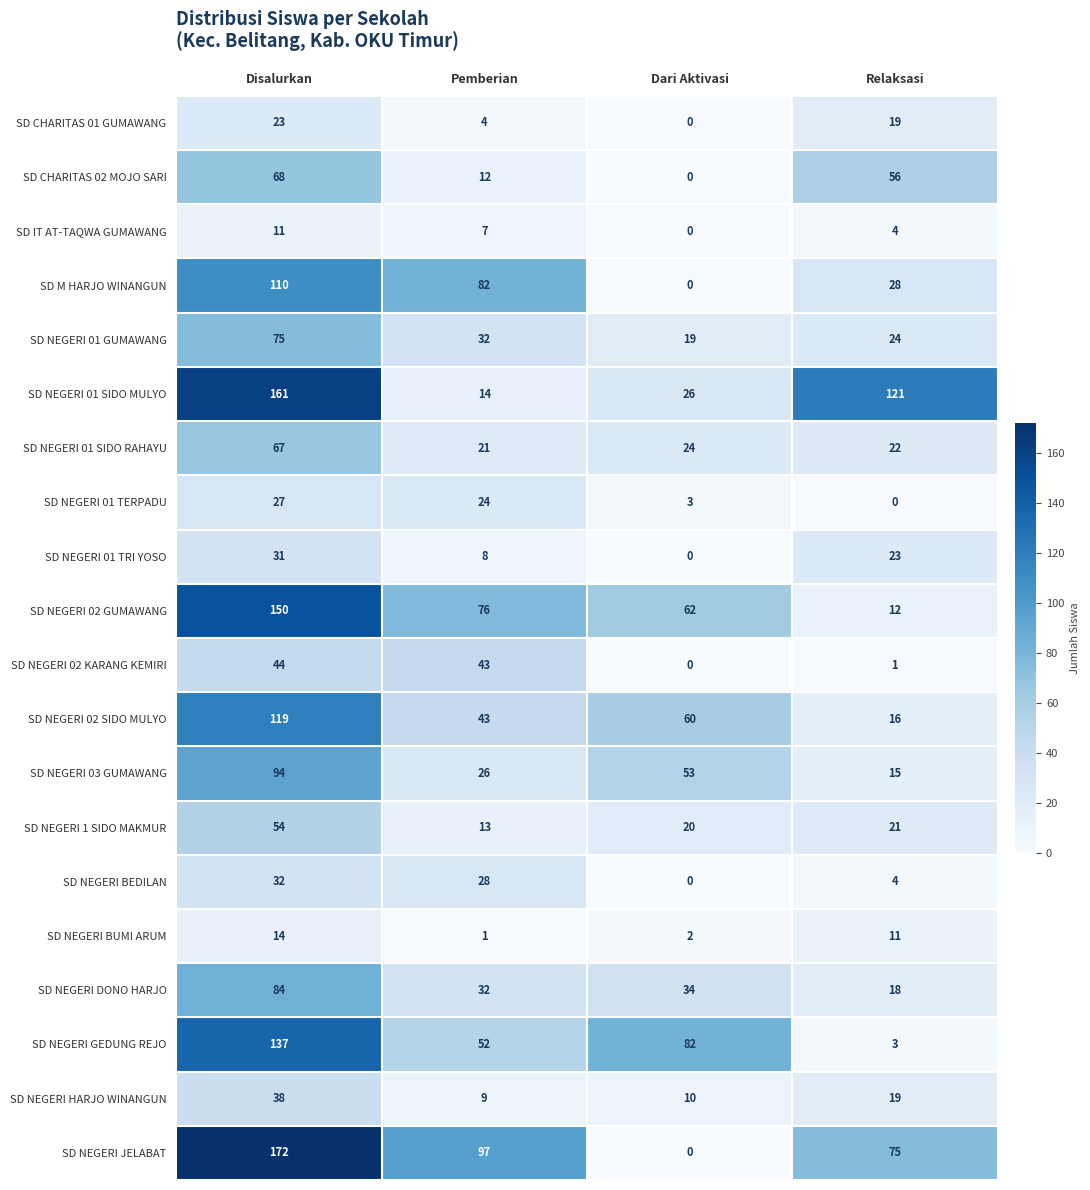

List the series in order of their peak value, lowest first.

SD IT AT-TAQWA GUMAWANG, SD NEGERI BUMI ARUM, SD CHARITAS 01 GUMAWANG, SD NEGERI 01 TERPADU, SD NEGERI 01 TRI YOSO, SD NEGERI BEDILAN, SD NEGERI HARJO WINANGUN, SD NEGERI 02 KARANG KEMIRI, SD NEGERI 1 SIDO MAKMUR, SD NEGERI 01 SIDO RAHAYU, SD CHARITAS 02 MOJO SARI, SD NEGERI 01 GUMAWANG, SD NEGERI DONO HARJO, SD NEGERI 03 GUMAWANG, SD M HARJO WINANGUN, SD NEGERI 02 SIDO MULYO, SD NEGERI GEDUNG REJO, SD NEGERI 02 GUMAWANG, SD NEGERI 01 SIDO MULYO, SD NEGERI JELABAT